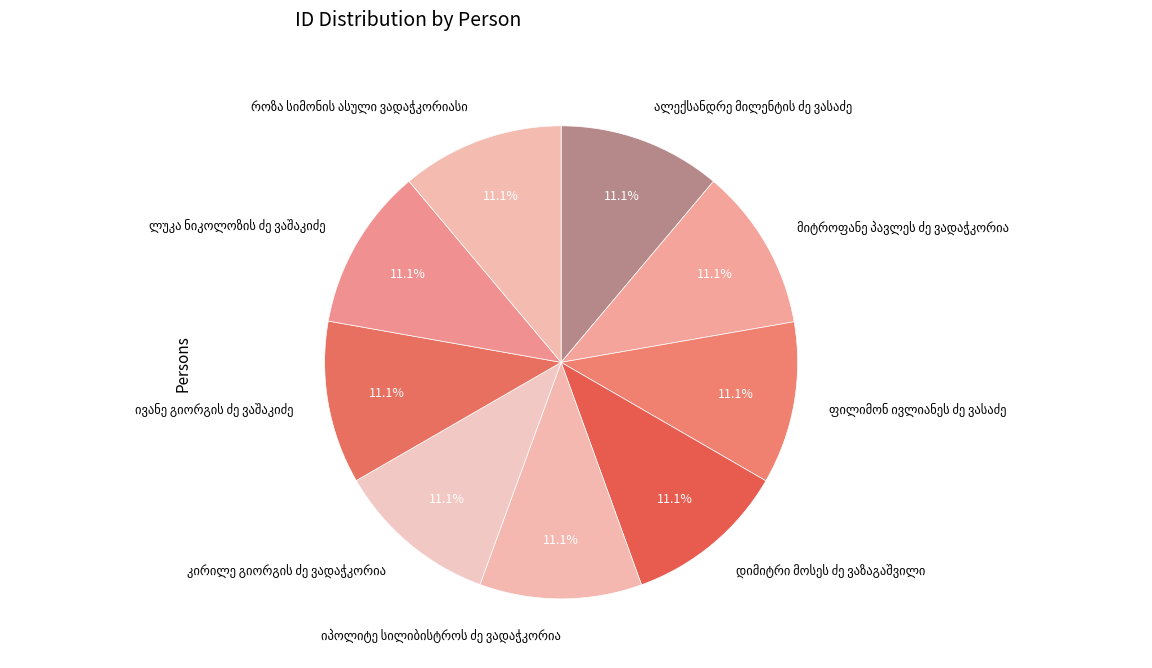

Does any single category account for the majority?

No